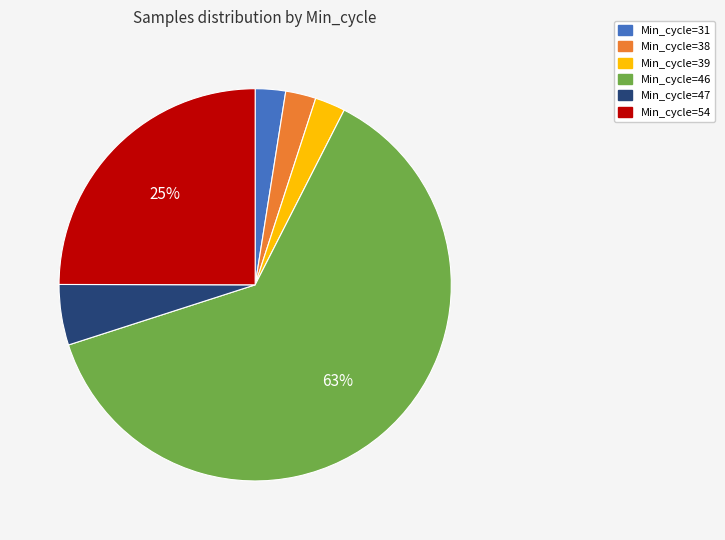

What is the largest slice in the pie chart?

Min_cycle=46